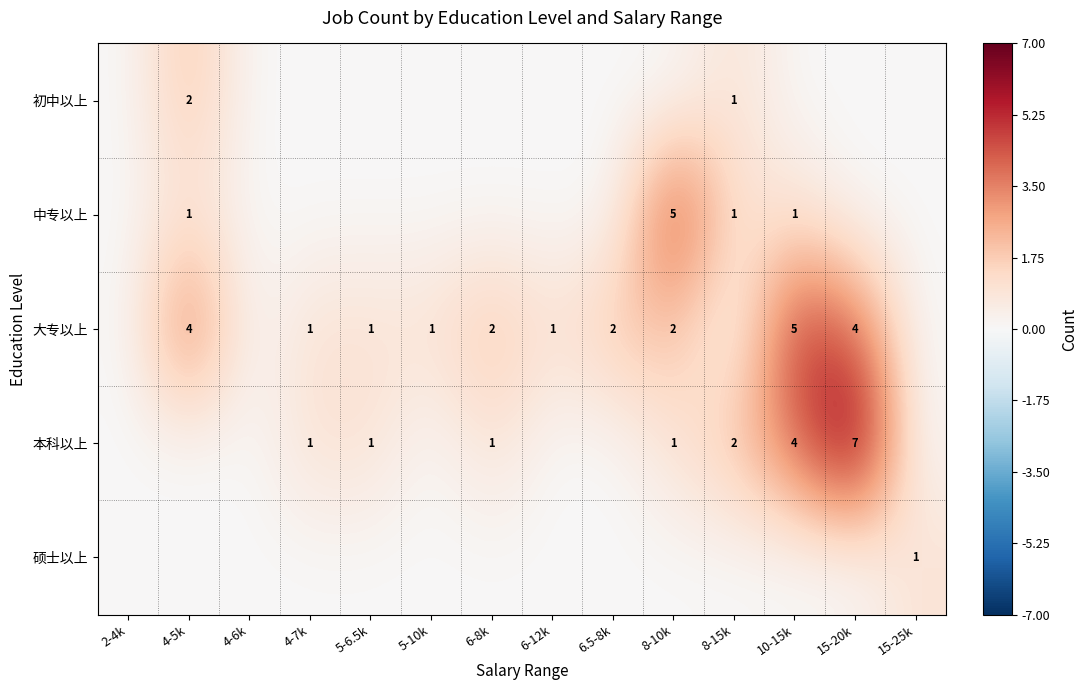

Is it true that 中专以上 equals 1 at 4-5k?

True